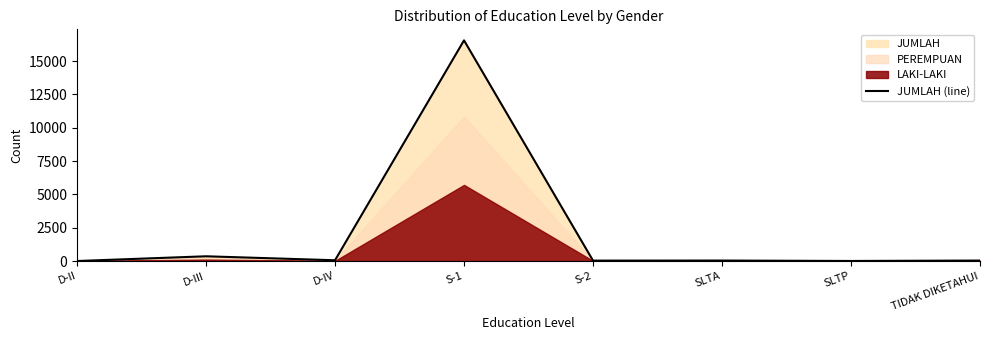

Which label corresponds to the largest value in the chart?

S-1